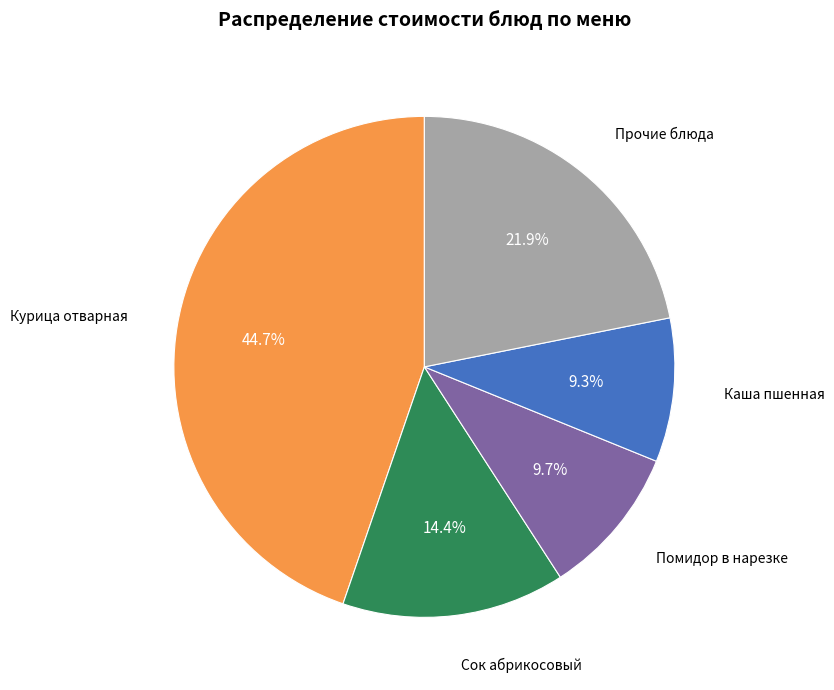

To the nearest percent, what is the average slice percentage?

20%